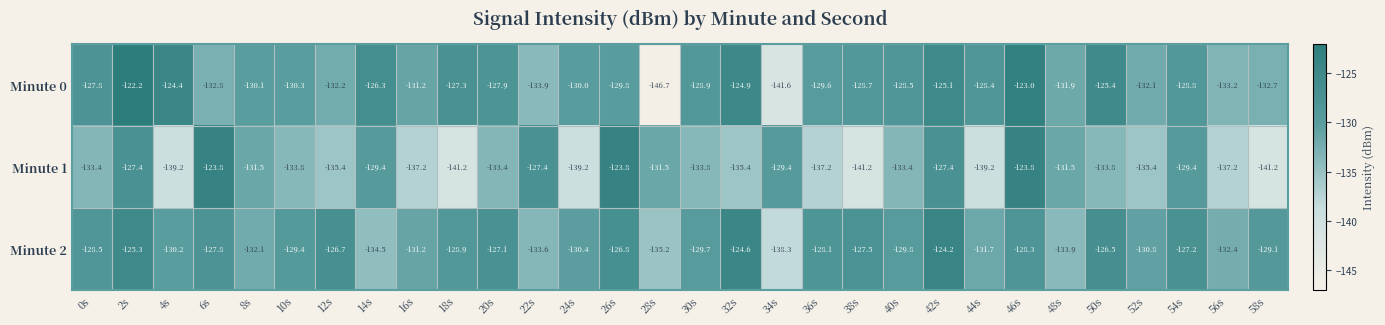

What is the difference between the second highest and second lowest values in the Minute 2 series?

10.6